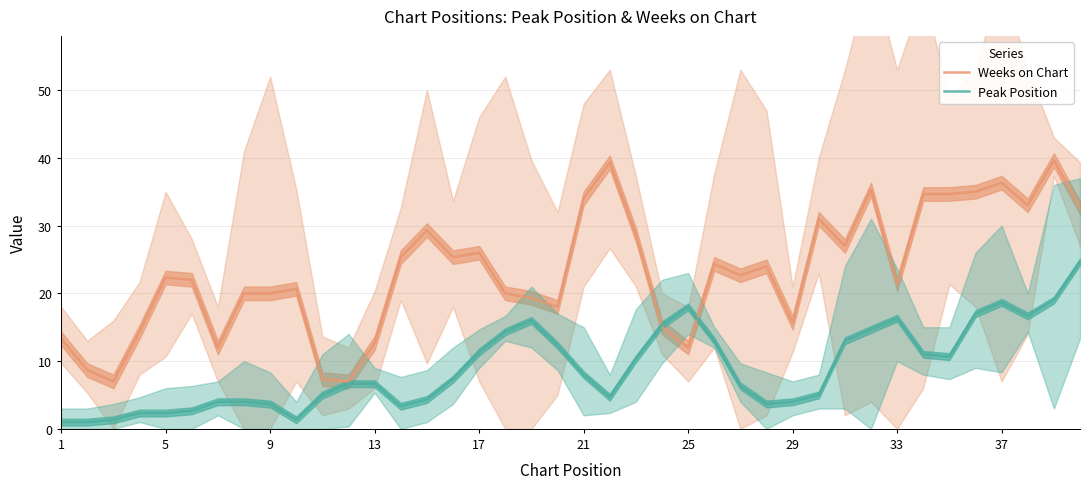

True or false: Peak Position has a value of 6.0 at 29.

False